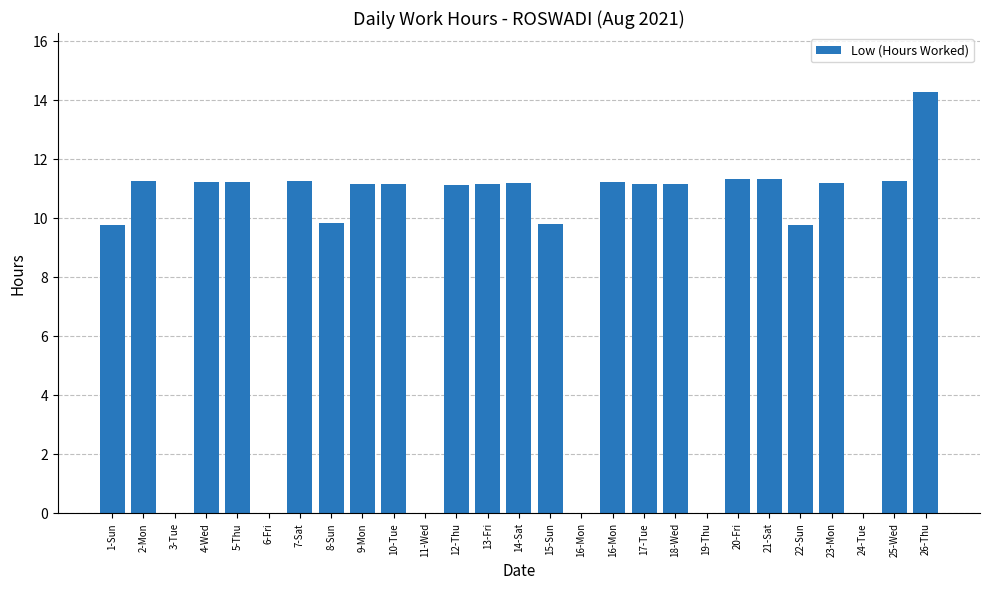

Count the number of data series in this chart.

1